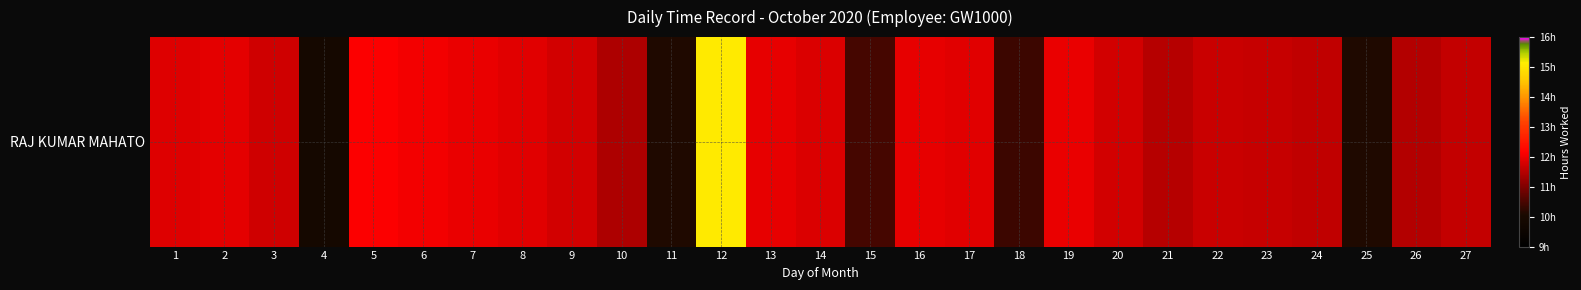

How many values exceed 11?

22